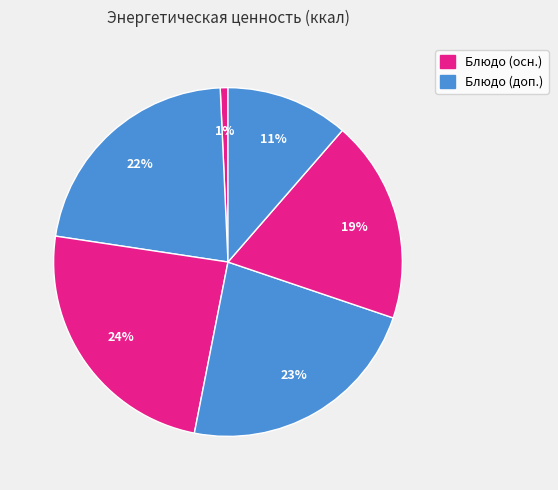

How many segments does this pie chart have?

6